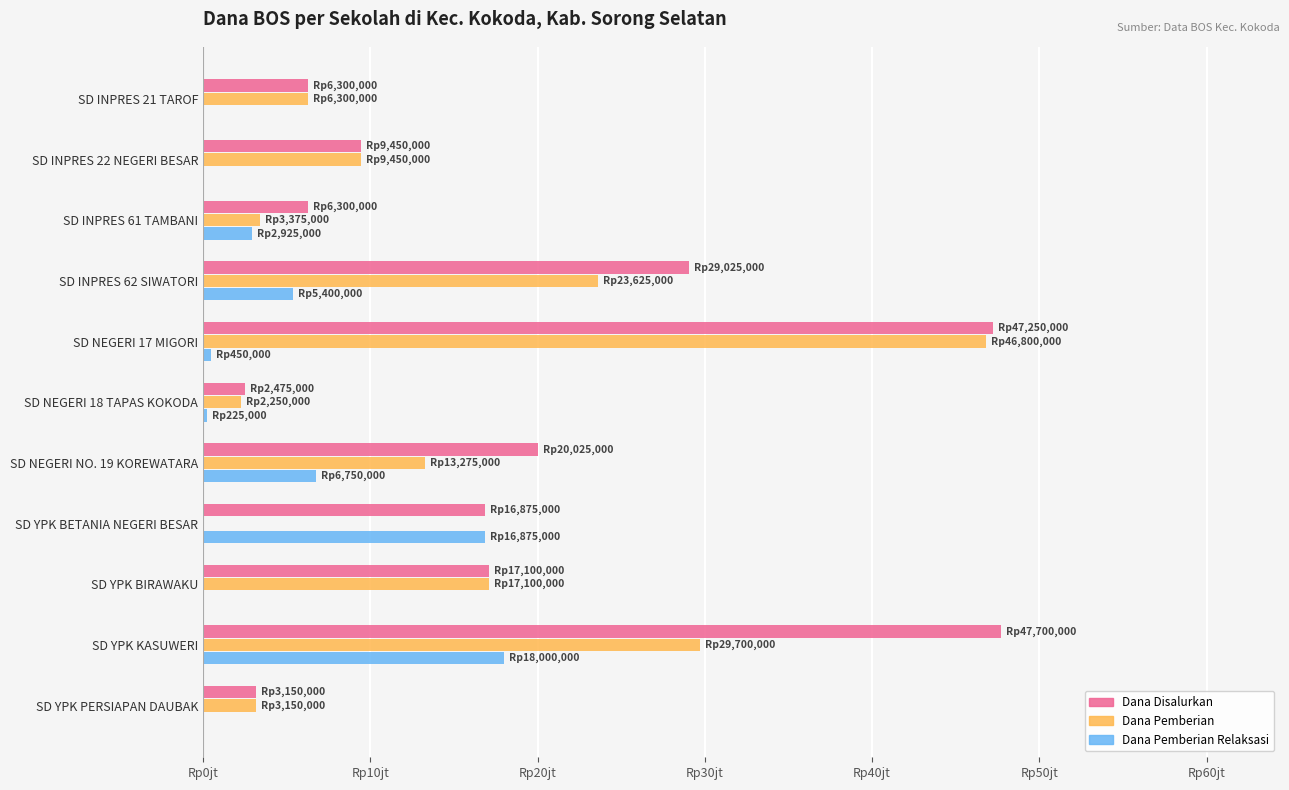

What are all the series names shown in the legend?

Dana Disalurkan, Dana Pemberian, Dana Pemberian Relaksasi